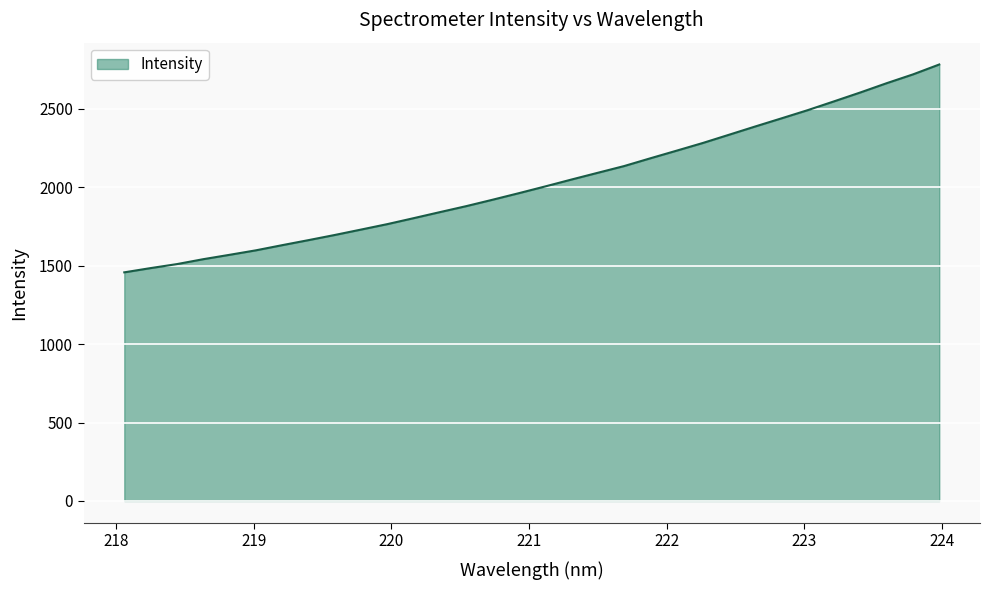

What is the minimum value shown in the chart?

1458.0